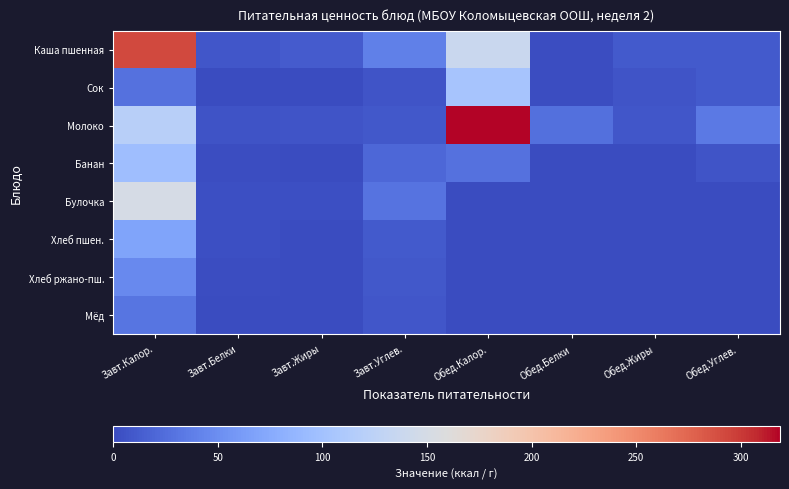

Which category has the highest value across all series?

Обед.Калор.